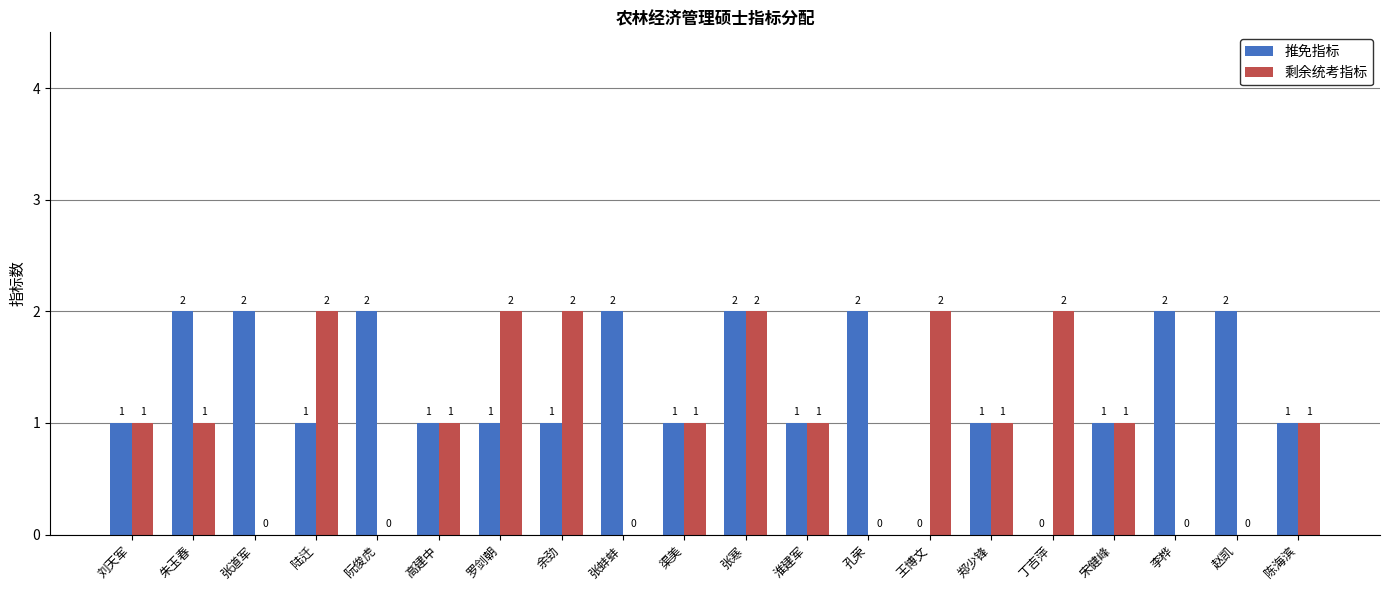

The value of 推免指标 at 陈海滨 is 1. True or false?

True